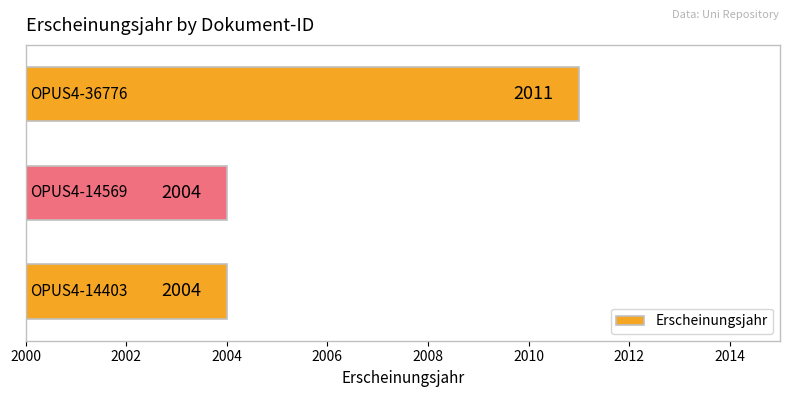

How many values are between 2004 and 2011?

3